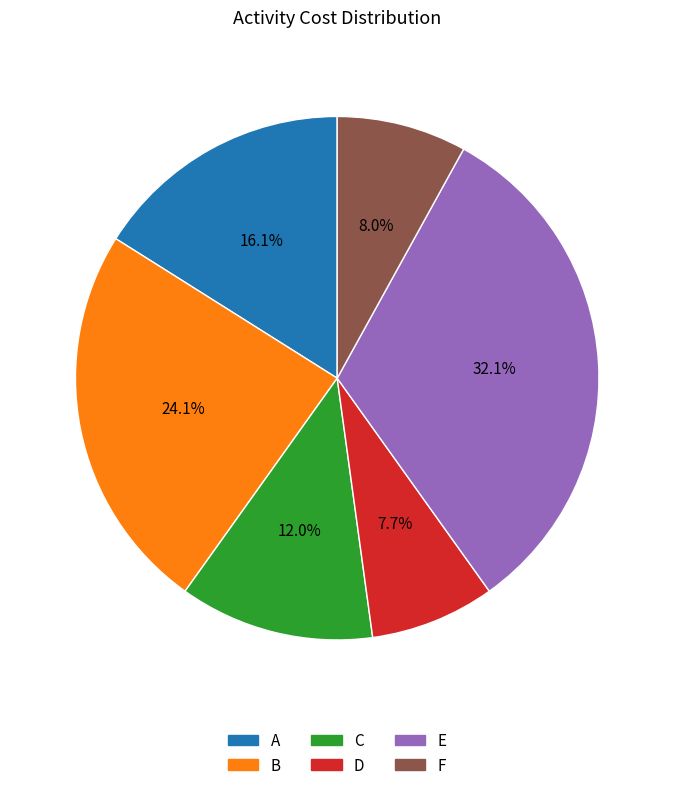

Is E the majority of the pie?

No